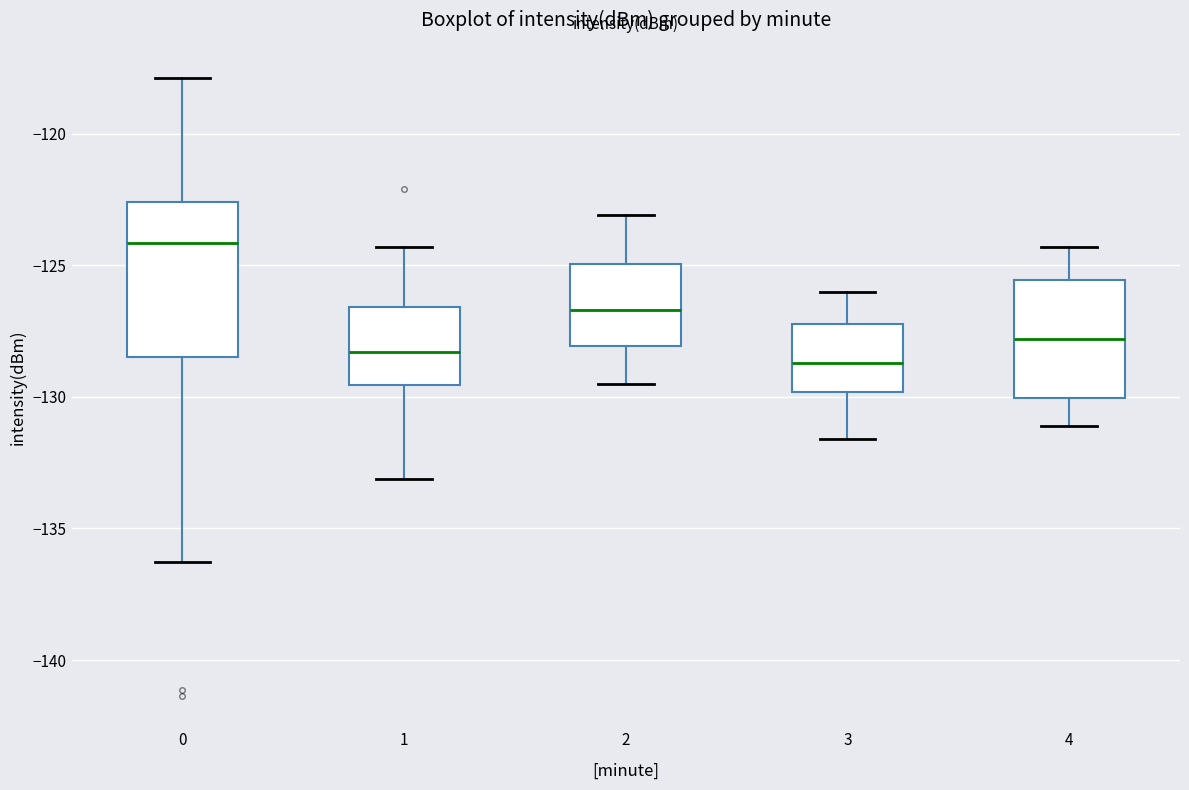

Which box has the highest median line?

0